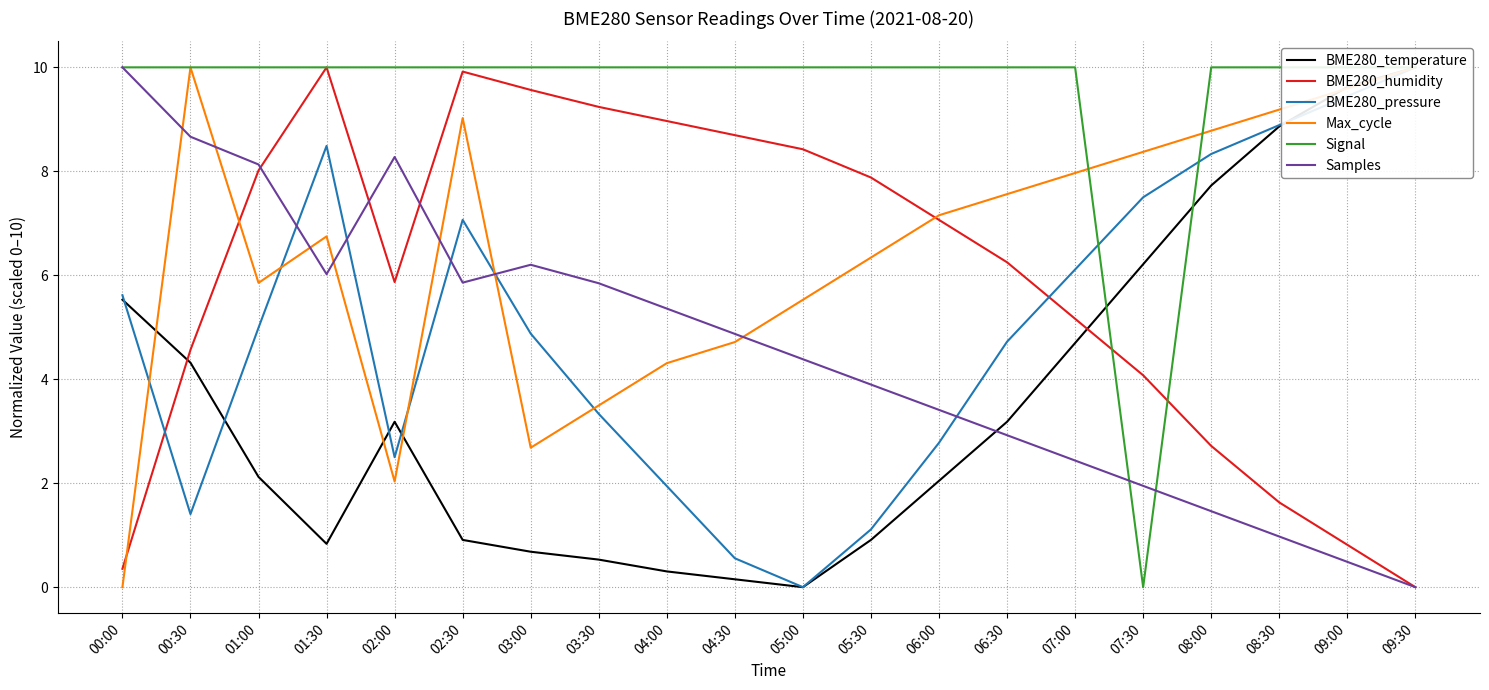

How many data points in BME280_pressure are above 4?

12